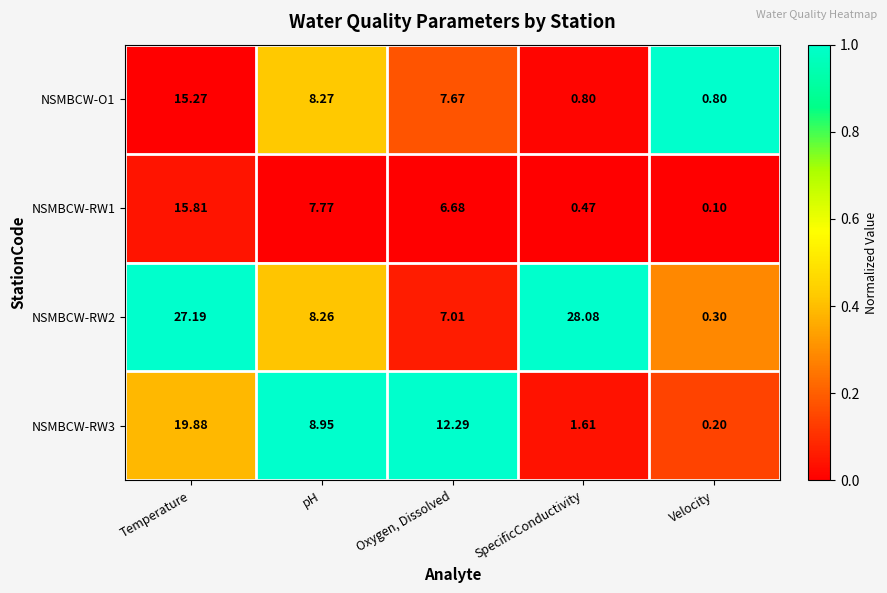

Rank the series at SpecificConductivity from highest to lowest value.

NSMBCW-RW2, NSMBCW-RW3, NSMBCW-O1, NSMBCW-RW1